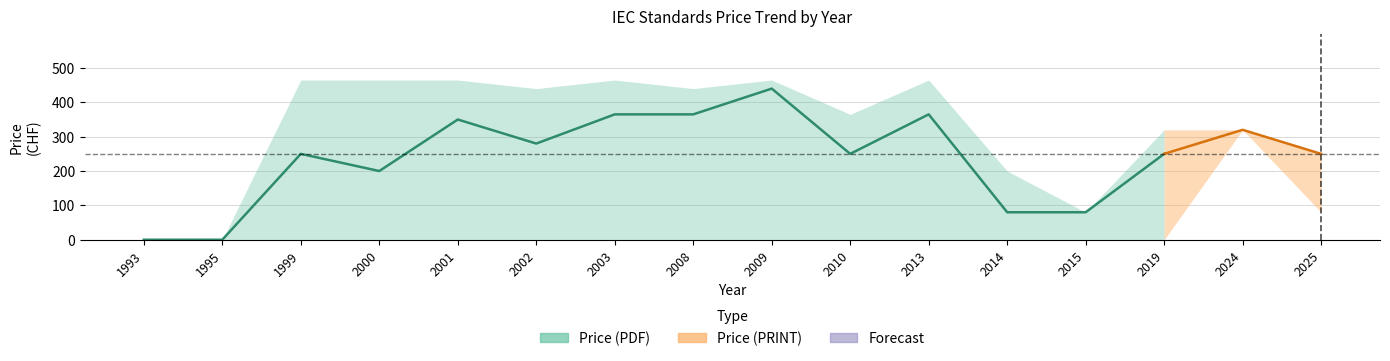

How many lines are shown in the chart?

5